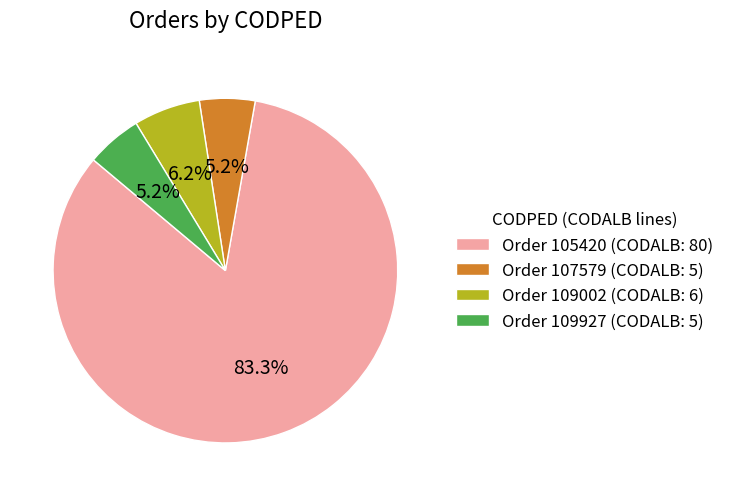

Approximately how many times larger is the value at Order 109927 (CODALB: 5) compared to Order 109002 (CODALB: 6)?

0.8